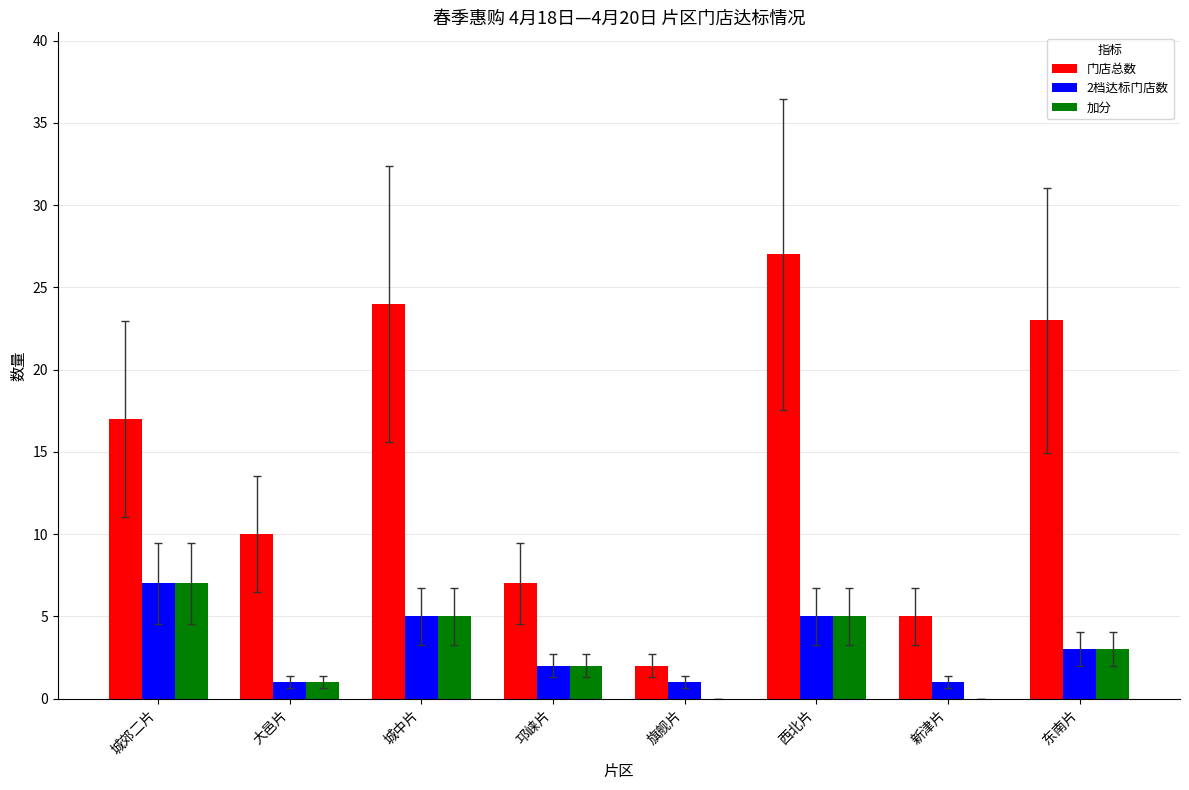

How many distinct data groups are displayed?

3